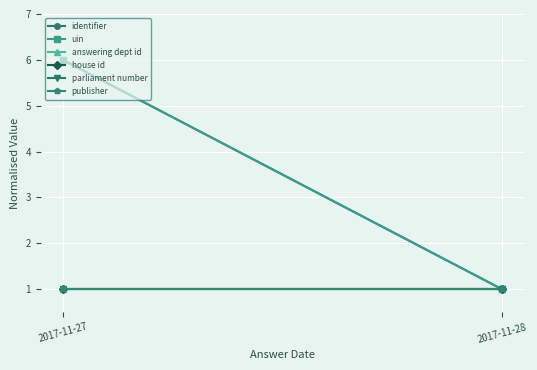

What is the sum of the identifier values at 2017-11-27 and 2017-11-28?

7